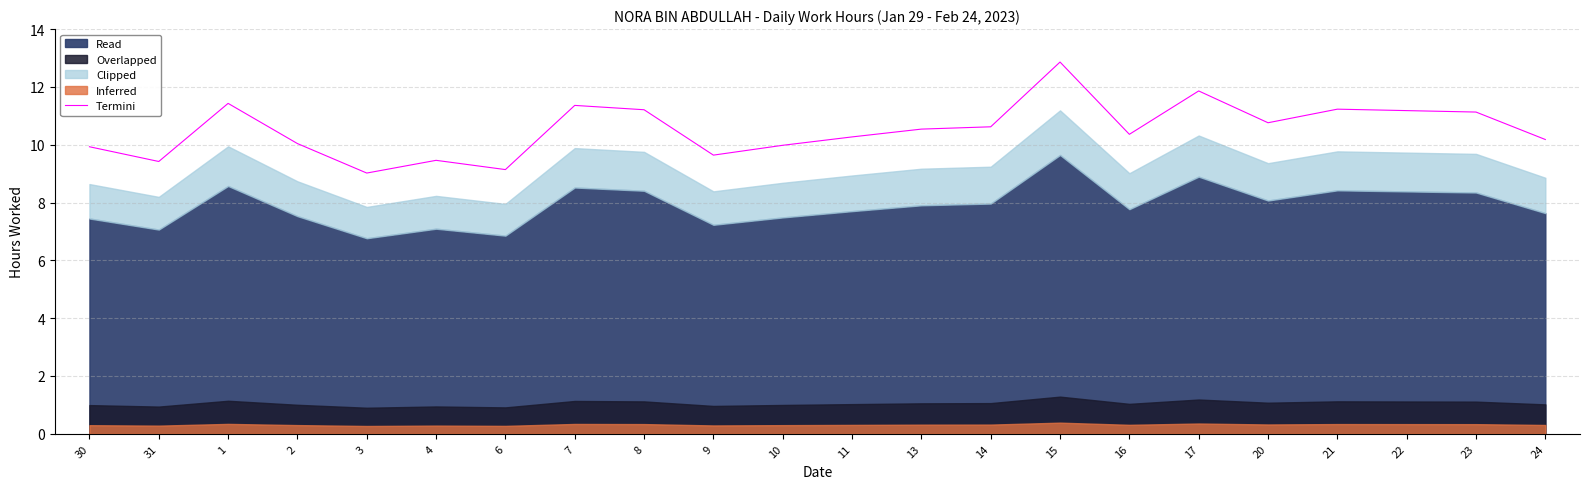

What is the label of the 16th point from the left?

16